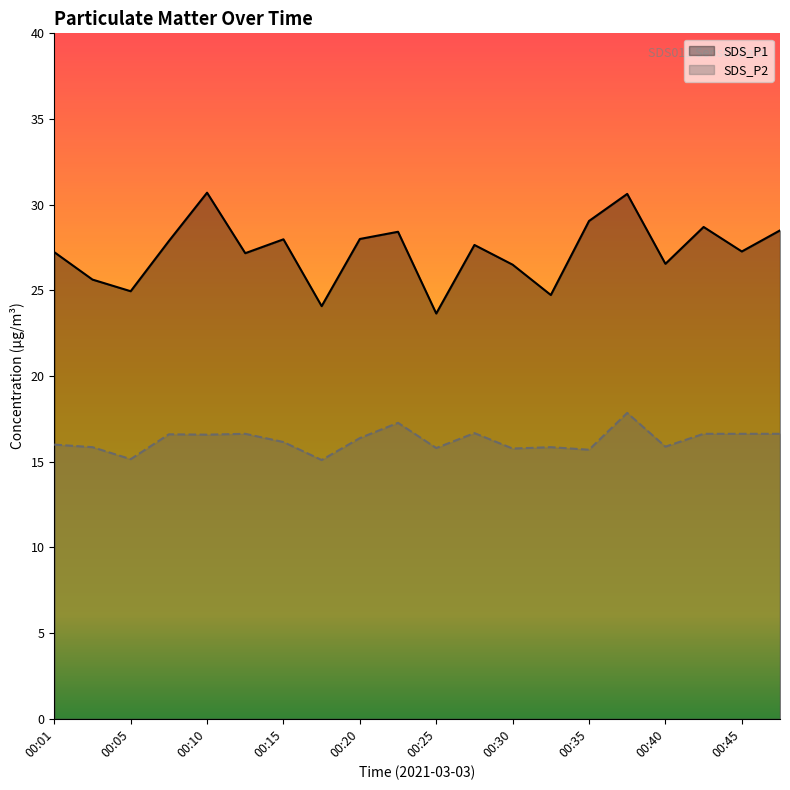

What are all the series names shown in the legend?

SDS_P1, SDS_P2